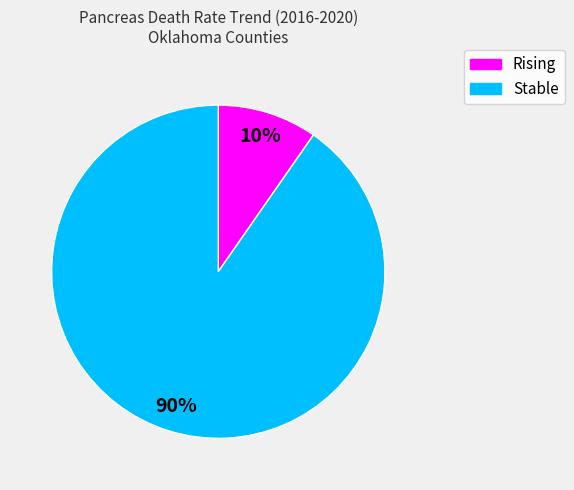

Count the number of slices in the pie.

2